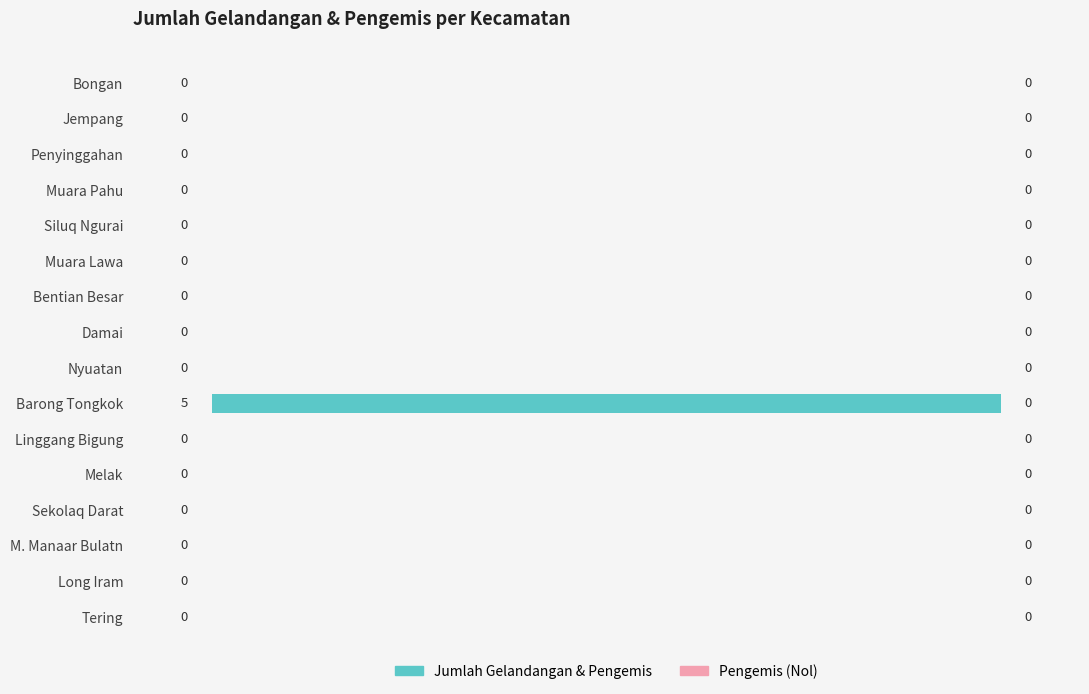

Reading top to bottom, list all the values displayed in this chart.

Bongan=0	Jempang=0	Penyinggahan=0	Muara Pahu=0	Siluq Ngurai=0	Muara Lawa=0	Bentian Besar=0	Damai=0	Nyuatan=0	Barong Tongkok=5	Linggang Bigung=0	Melak=0	Sekolaq Darat=0	M. Manaar Bulatn=0	Long Iram=0	Tering=0